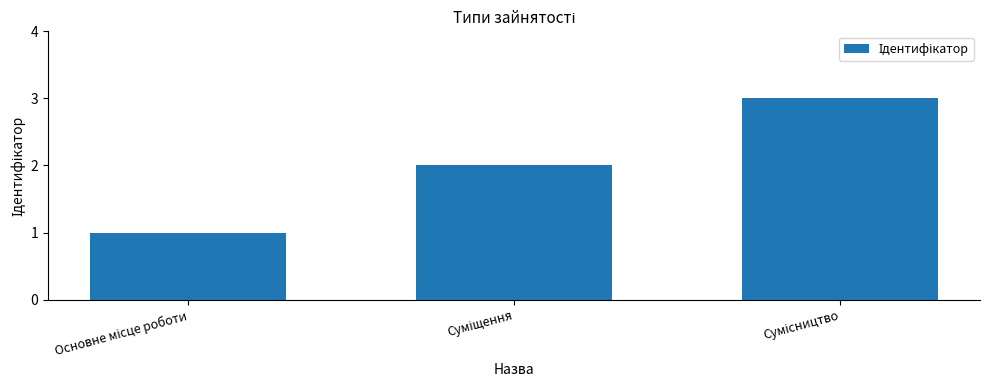

What is the greatest value displayed?

3